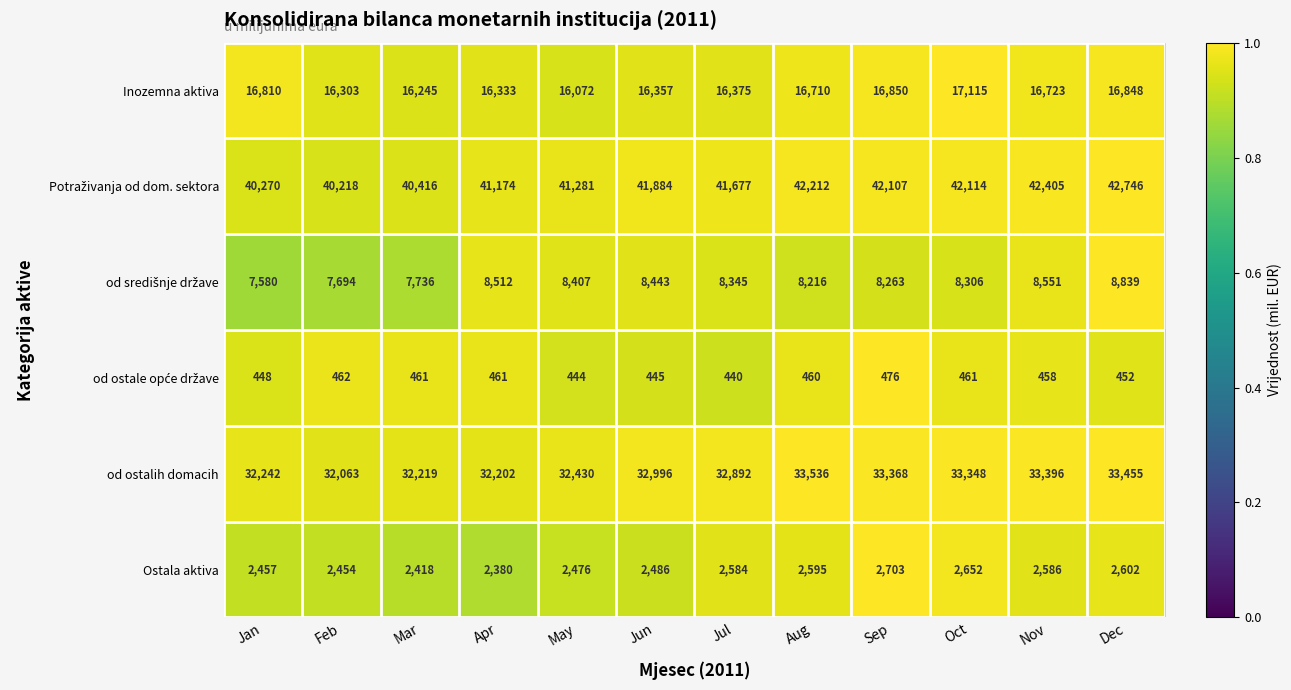

Is it true that Inozemna aktiva equals 4157 at Apr?

False